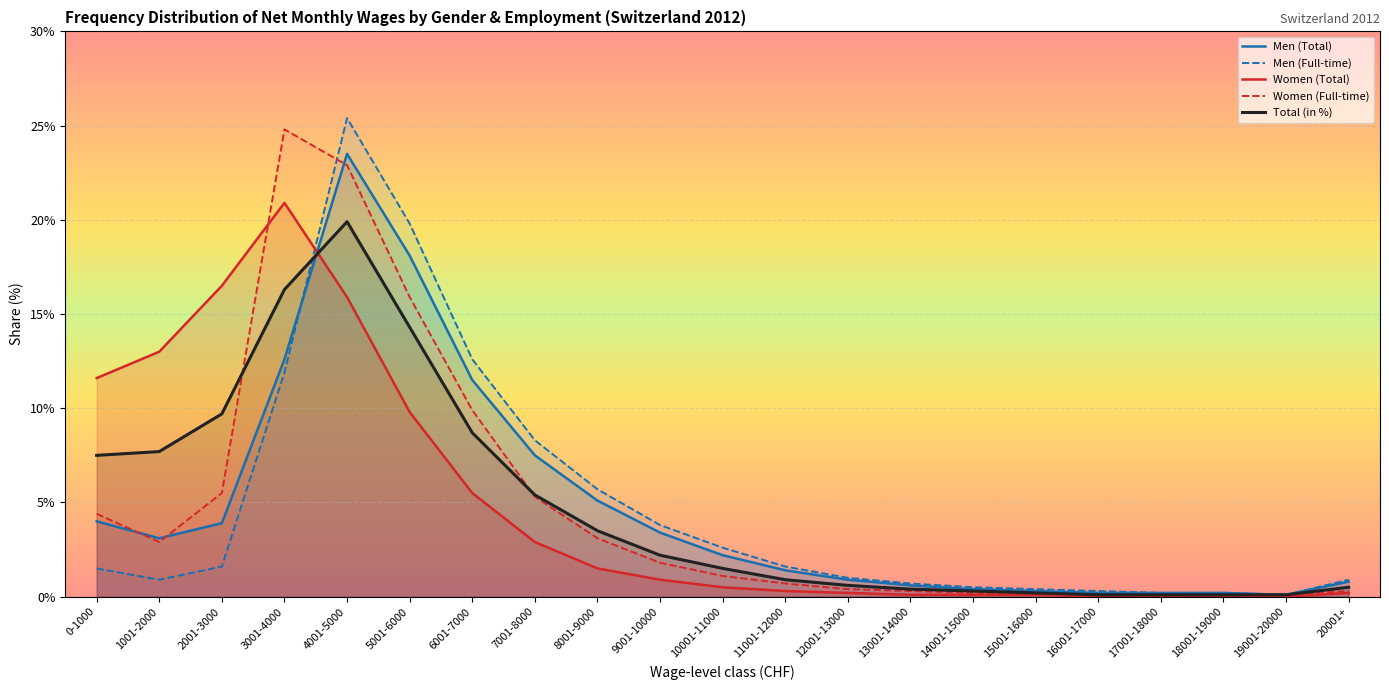

At how many categories does at least one series exceed 12?

6